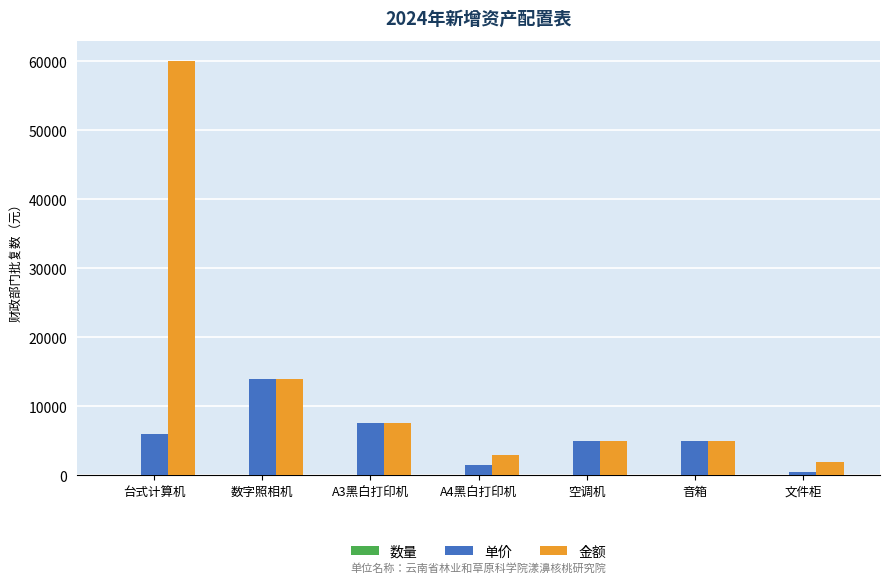

Which category has the highest value in the 单价 series?

数字照相机